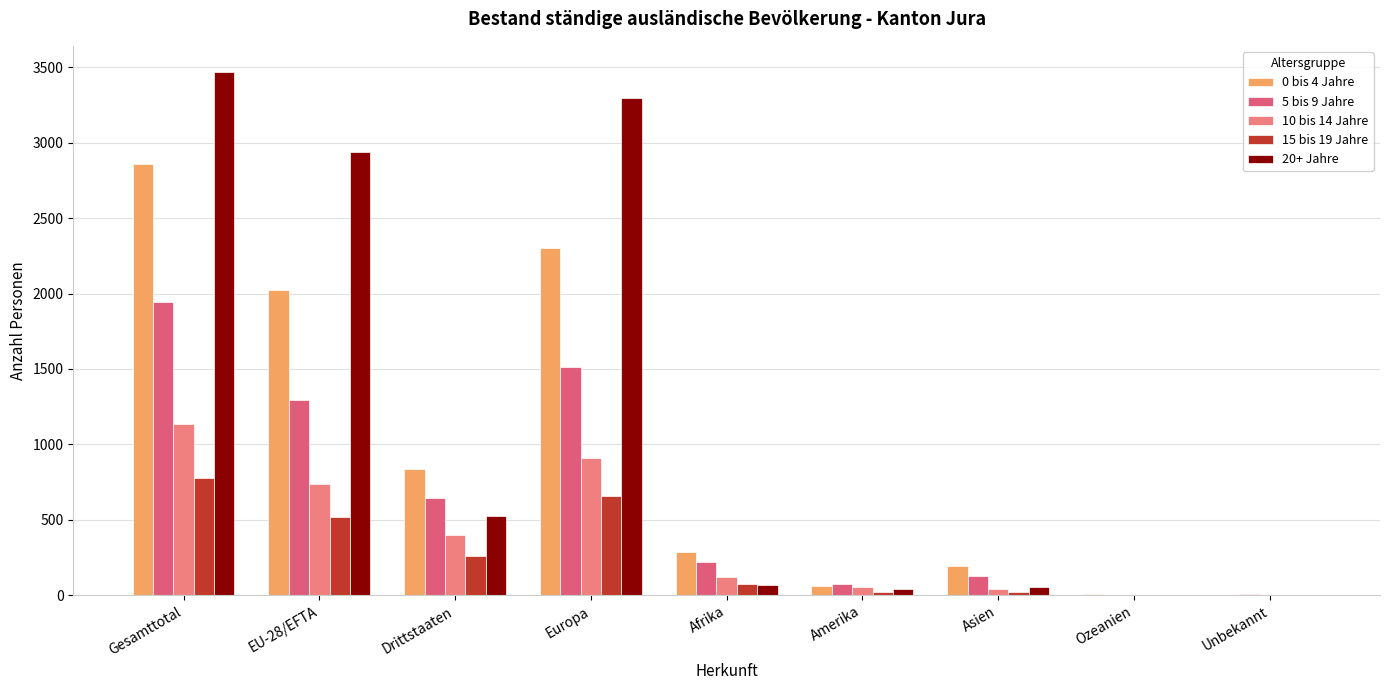

Reading right to left, what are all the values shown in this chart?

0 bis 4 Jahre: Unbekannt=2	Ozeanien=8	Asien=194	Amerika=65	Afrika=288	Europa=2302	Drittstaaten=836	EU-28/EFTA=2023	Gesamttotal=2859
5 bis 9 Jahre: Unbekannt=7	Ozeanien=1	Asien=130	Amerika=73	Afrika=219	Europa=1513	Drittstaaten=647	EU-28/EFTA=1296	Gesamttotal=1943
10 bis 14 Jahre: Unbekannt=0	Ozeanien=3	Asien=45	Amerika=55	Afrika=120	Europa=912	Drittstaaten=400	EU-28/EFTA=735	Gesamttotal=1135
15 bis 19 Jahre: Unbekannt=0	Ozeanien=0	Asien=25	Amerika=21	Afrika=76	Europa=656	Drittstaaten=260	EU-28/EFTA=518	Gesamttotal=778
20+ Jahre: Unbekannt=1	Ozeanien=0	Asien=58	Amerika=44	Afrika=69	Europa=3296	Drittstaaten=529	EU-28/EFTA=2939	Gesamttotal=3468